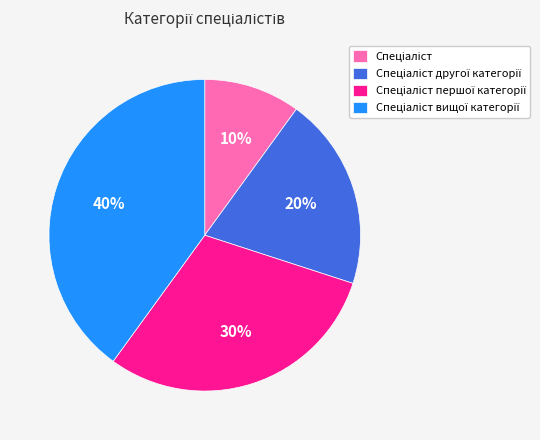

Does any single category account for the majority?

No